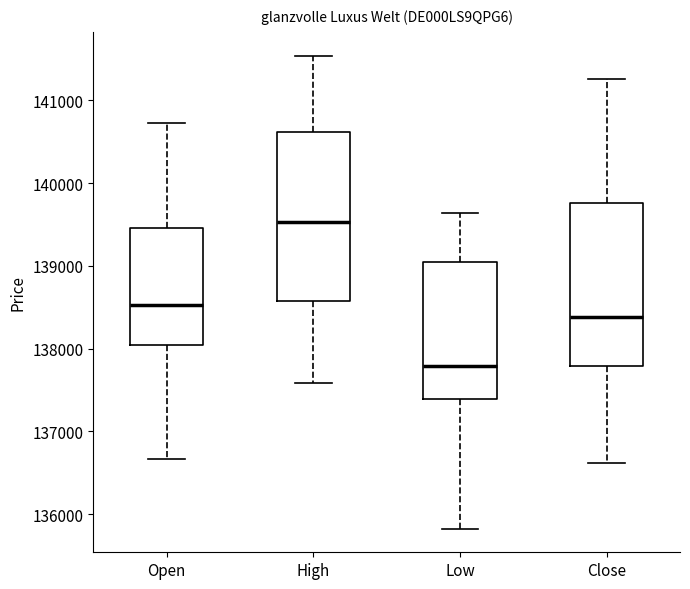

Which box has the highest median line?

High